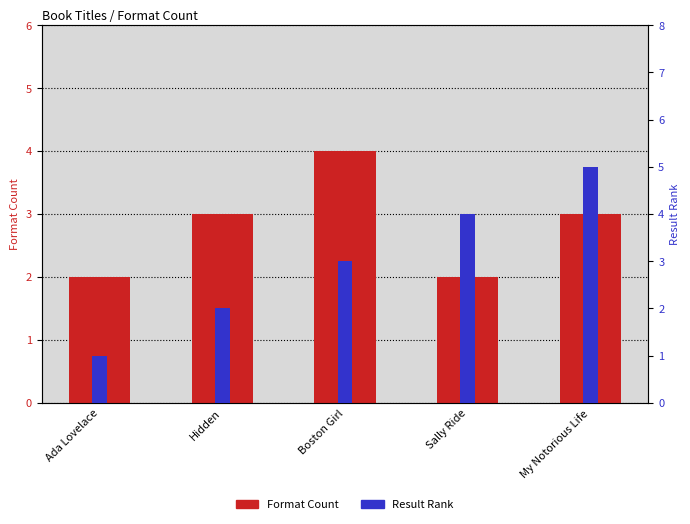

How many bars are there in each group?

2